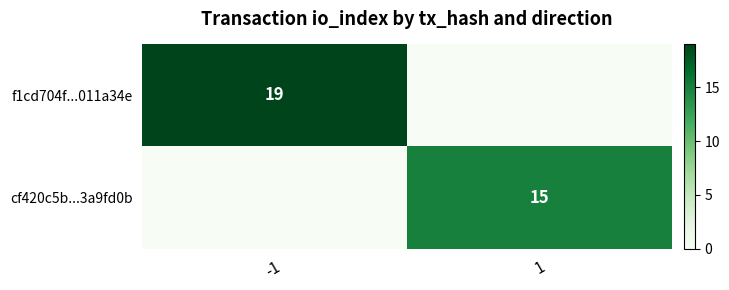

The value of f1cd704f...011a34e at -1 is 19. True or false?

True